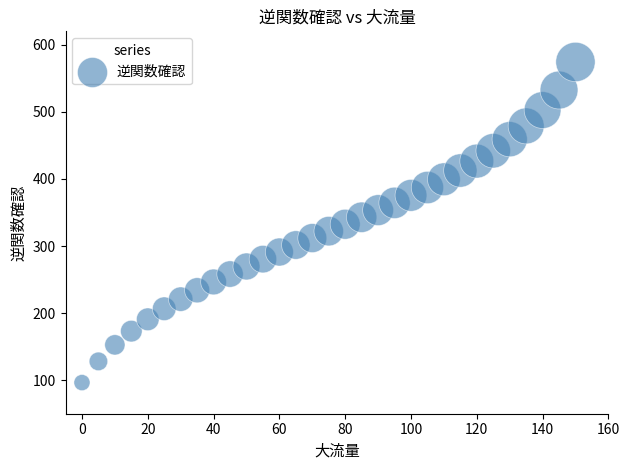

What is the range of Y values (max minus min)?

477.9